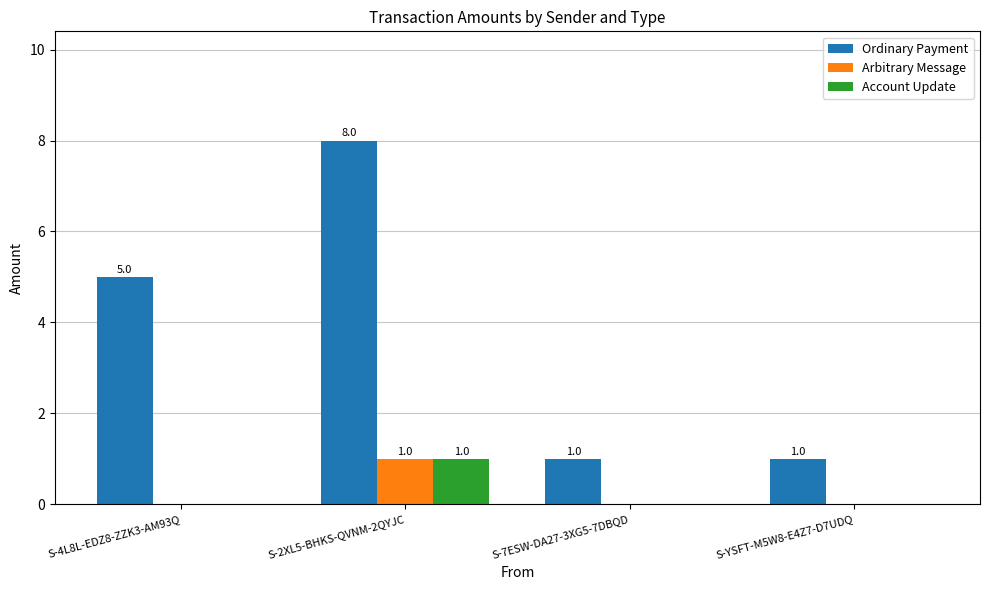

At which category is the sum across all series the highest?

S-2XL5-BHKS-QVNM-2QYJC